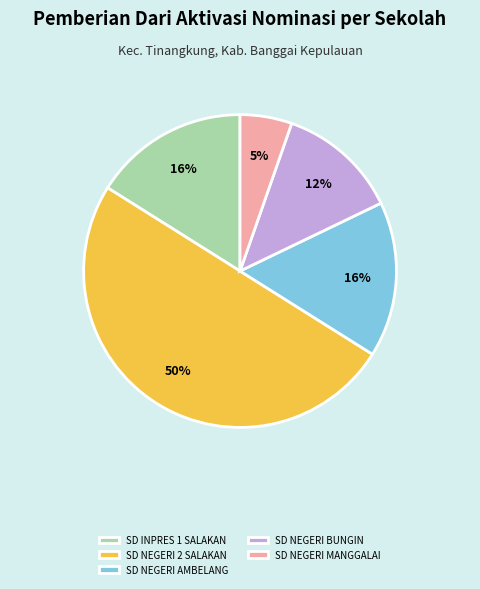

Does SD NEGERI MANGGALAI represent more than half of the total?

No